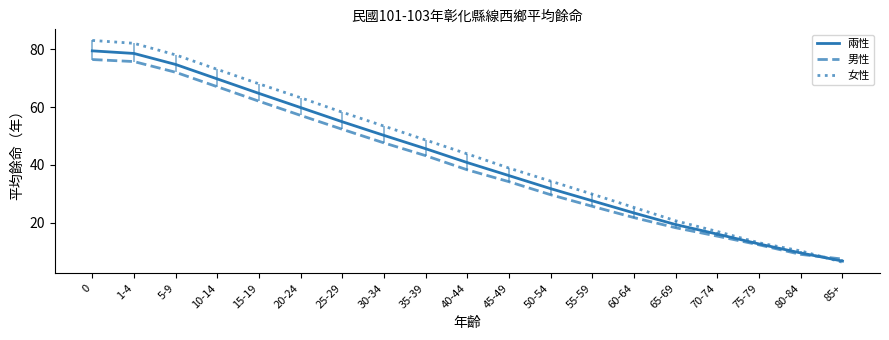

At how many categories does at least one series exceed 11?

17